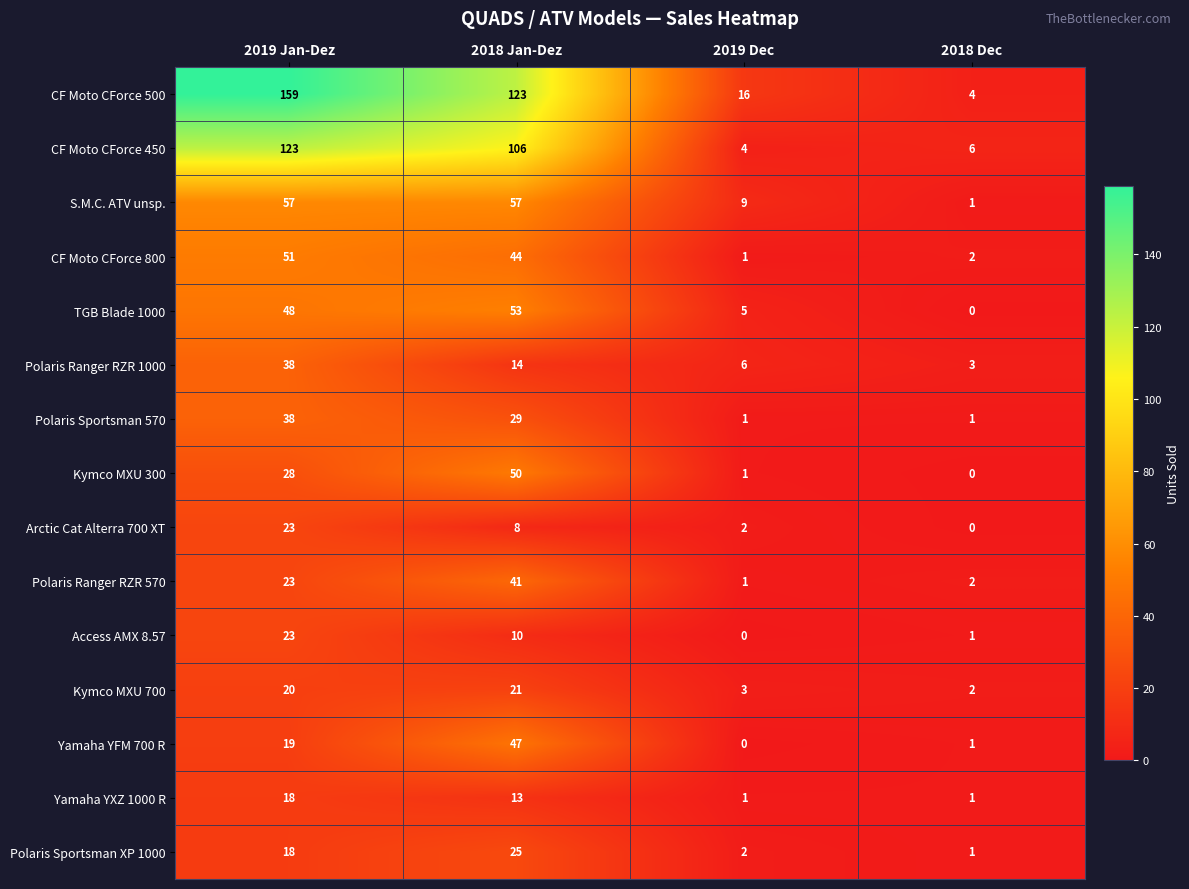

What is the difference between the second highest and minimum values in the Yamaha YFM 700 R series?

19